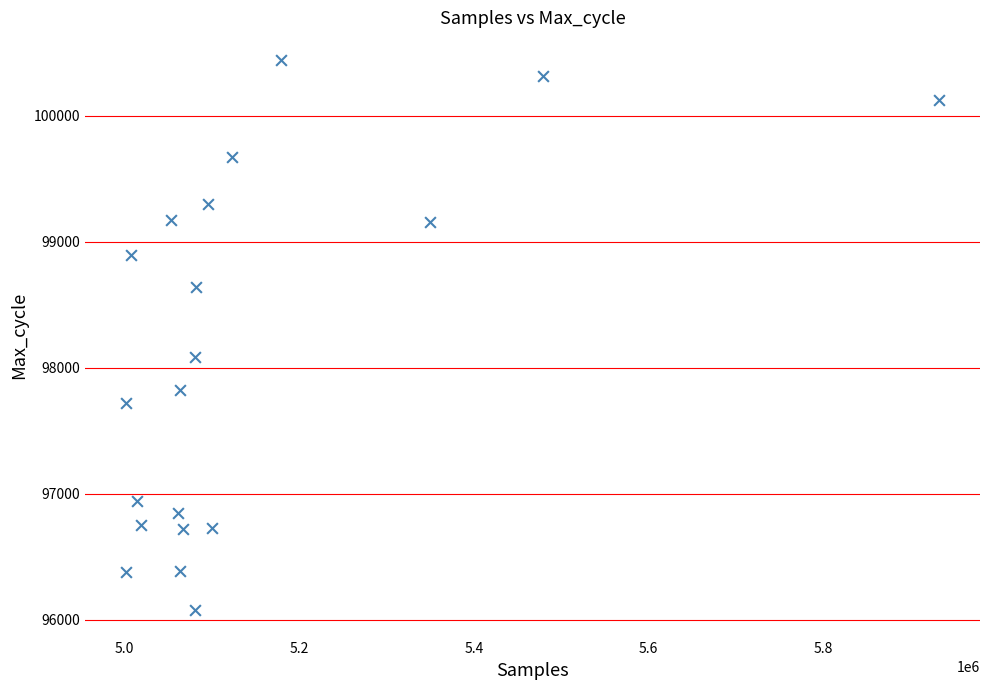

What is the range of Y values (max minus min)?

4367